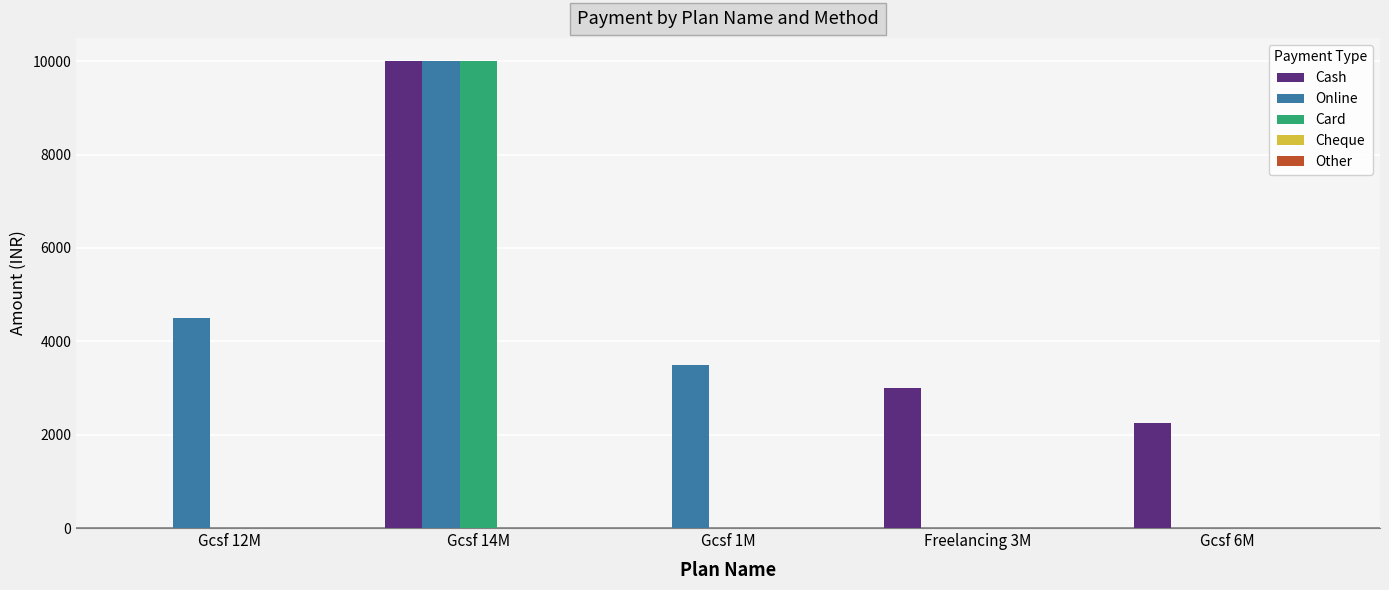

True or false: Cash has a value of 3000 at Freelancing 3M.

True